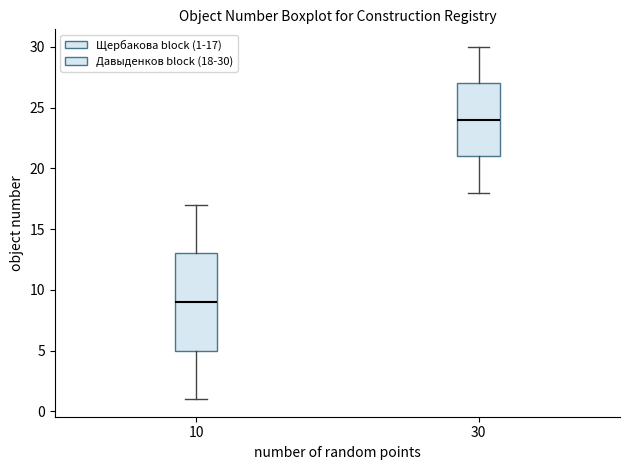

Reading left to right, transcribe this box plot: for each box, give where its median line is, the range the box spans, and where its two whiskers end, as read against the y-axis. The values are not printed on the chart, so give them approximately, as read against the axis.

10: median 9, box 5 to 13, whiskers 1 to 17
30: median 24, box 21 to 27, whiskers 18 to 30